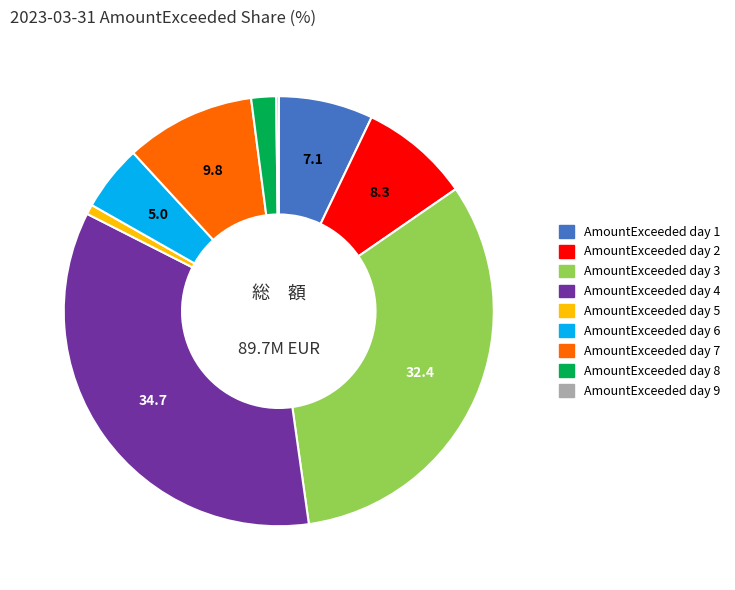

Which category has the biggest portion of the pie?

AmountExceeded day 4